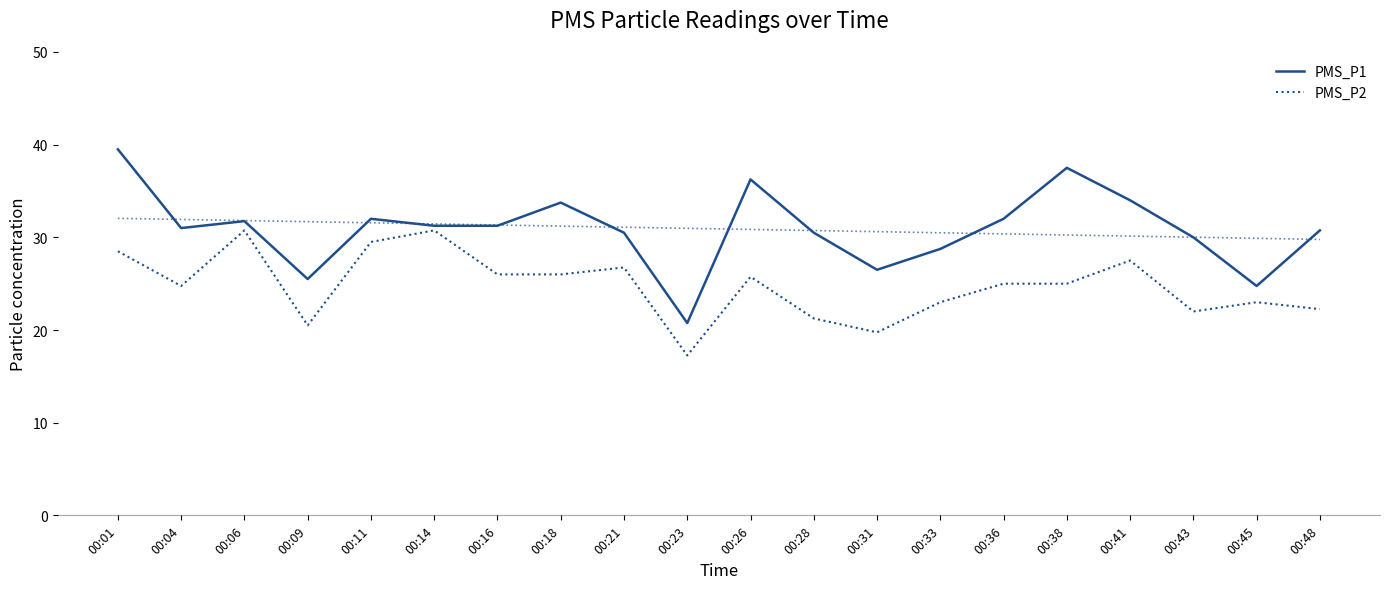

At which label is PMS_P1 closest to 30?

00:43